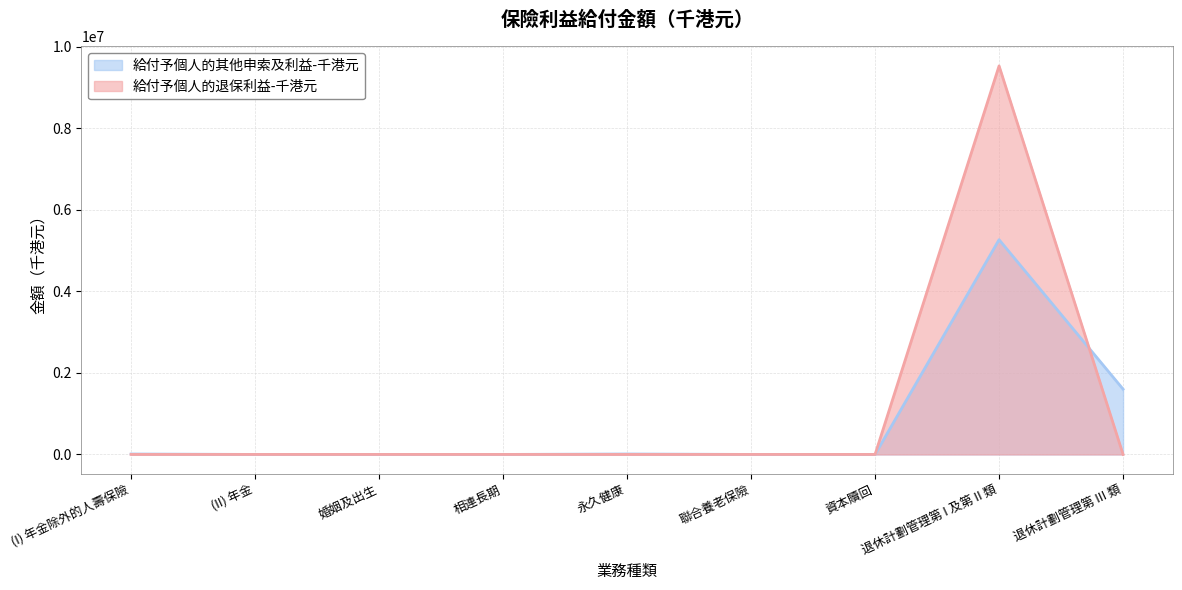

What is the difference between the highest and lowest values at 退休計劃管理第 III 類?

1602259